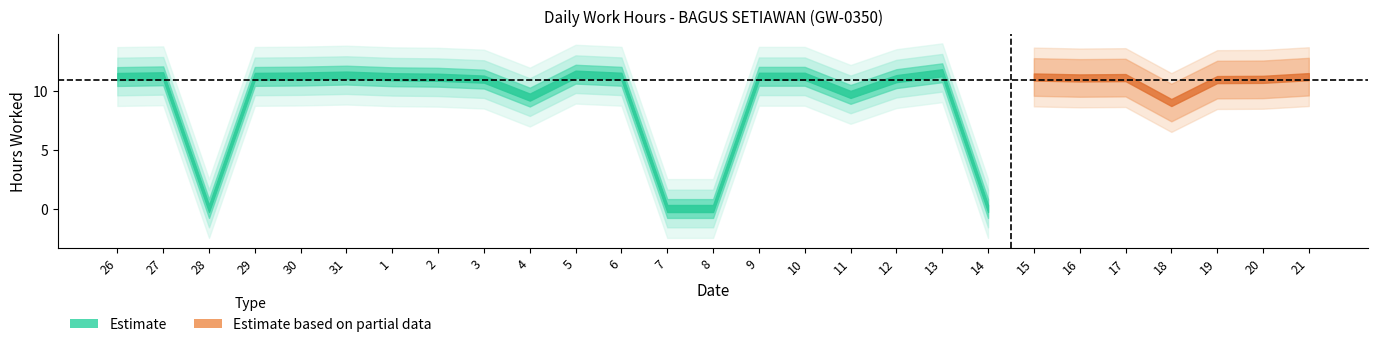

Which category has the lowest value across all series?

28